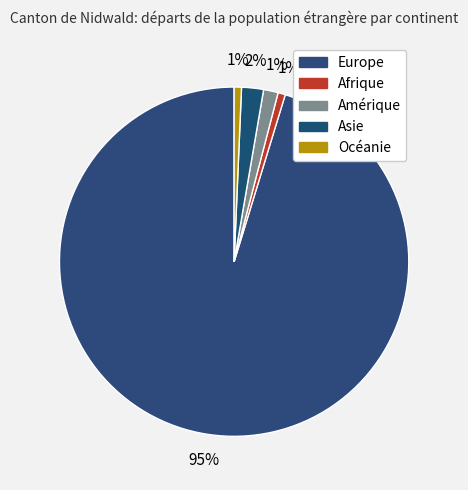

Is it true that Afrique is 9% of the pie?

False